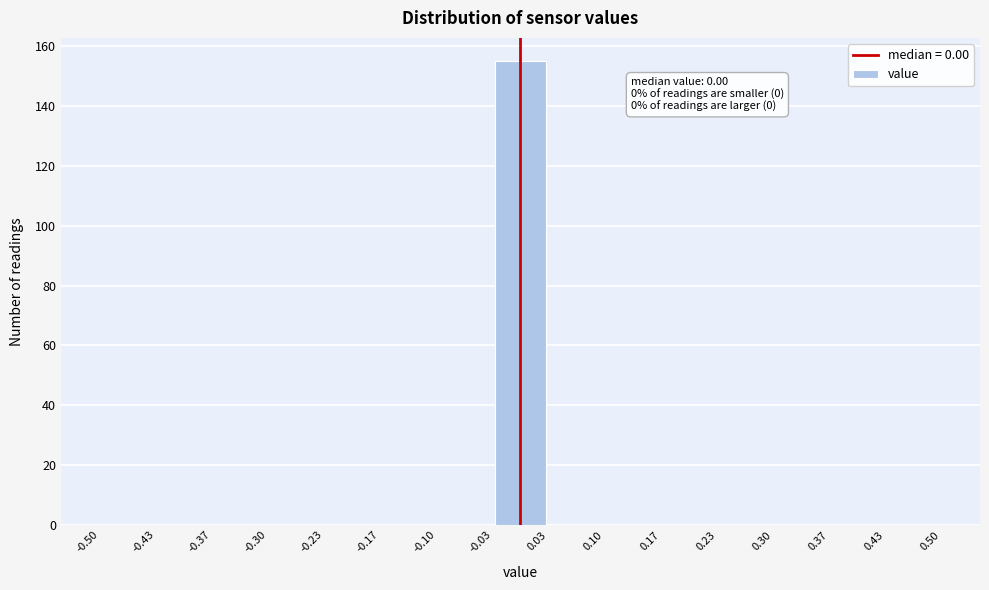

Which range on the x-axis has the tallest bar?

-0.03 to 0.03